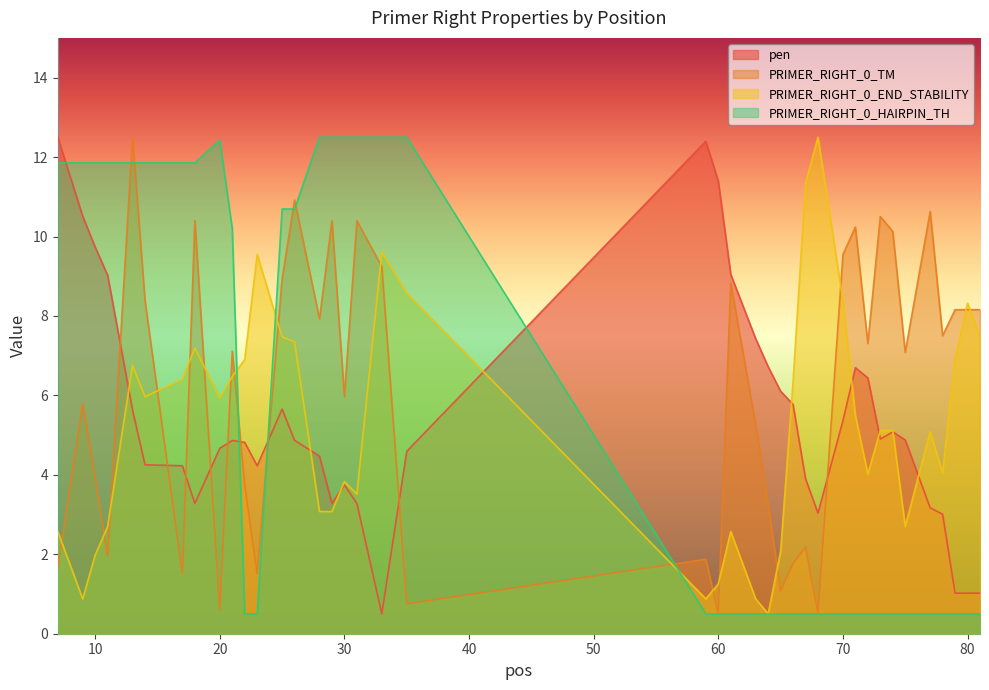

The PRIMER_RIGHT_0_HAIRPIN_TH series shows 0.8 at 63. True or false?

False